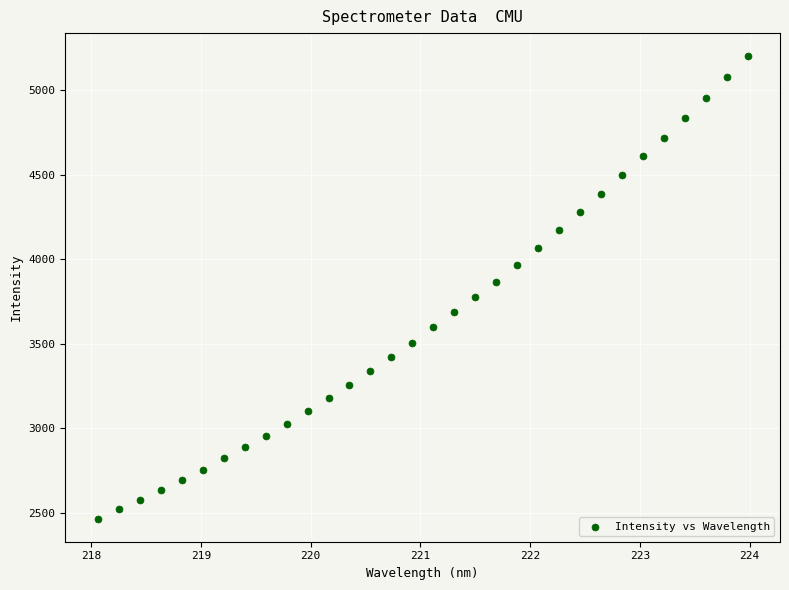

What is the range of X values (max minus min)?

5.9